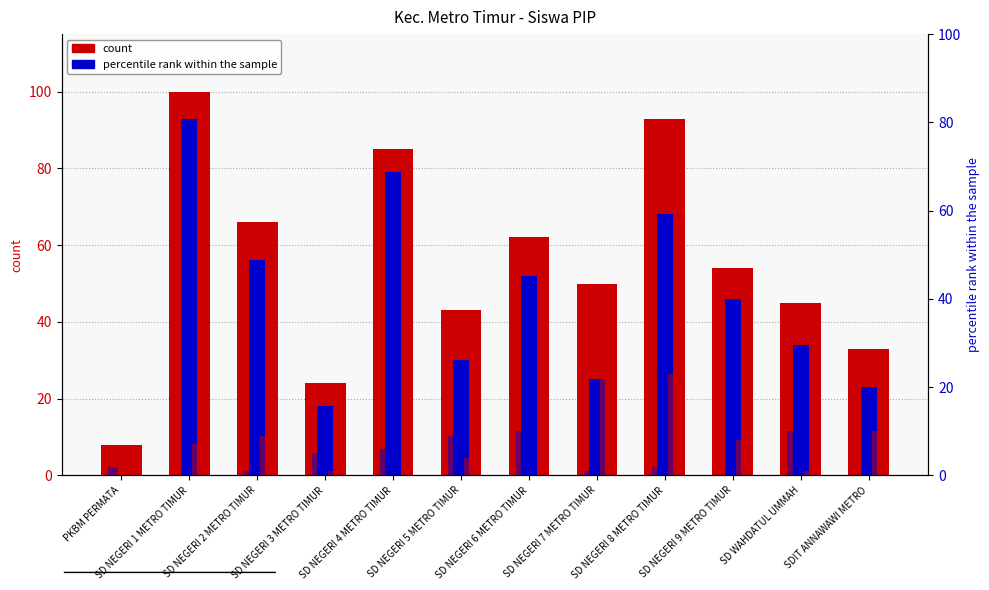

How many values in Relaksasi % are above zero?

9